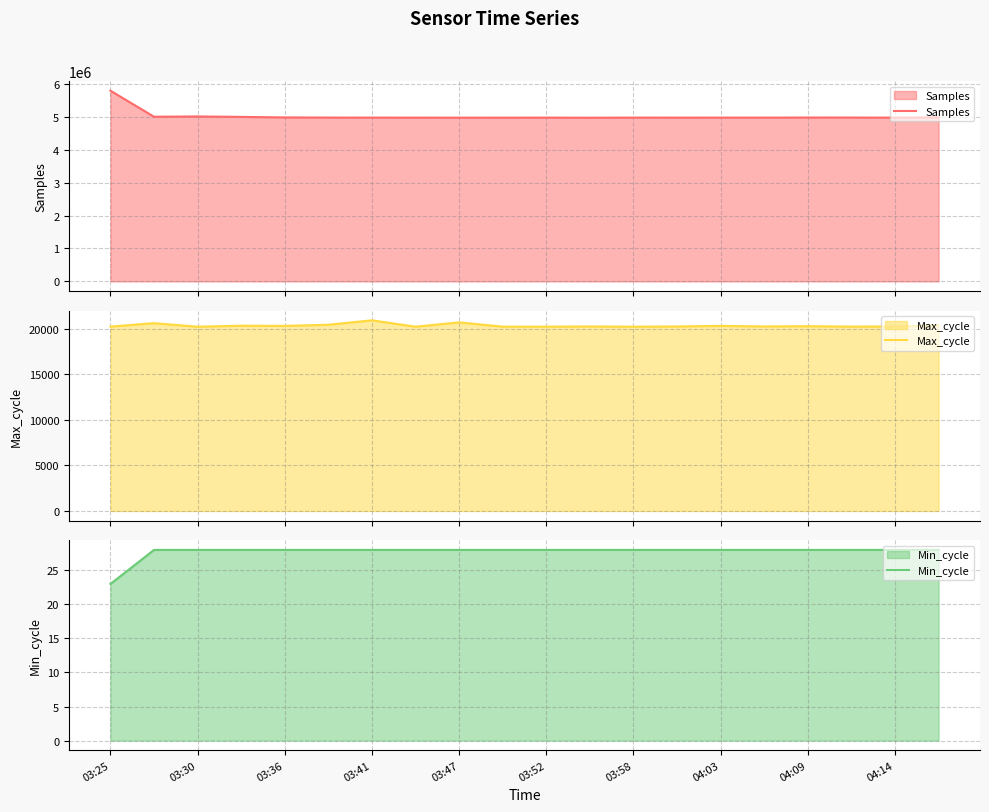

What is the highest value of the Samples series?

5790864